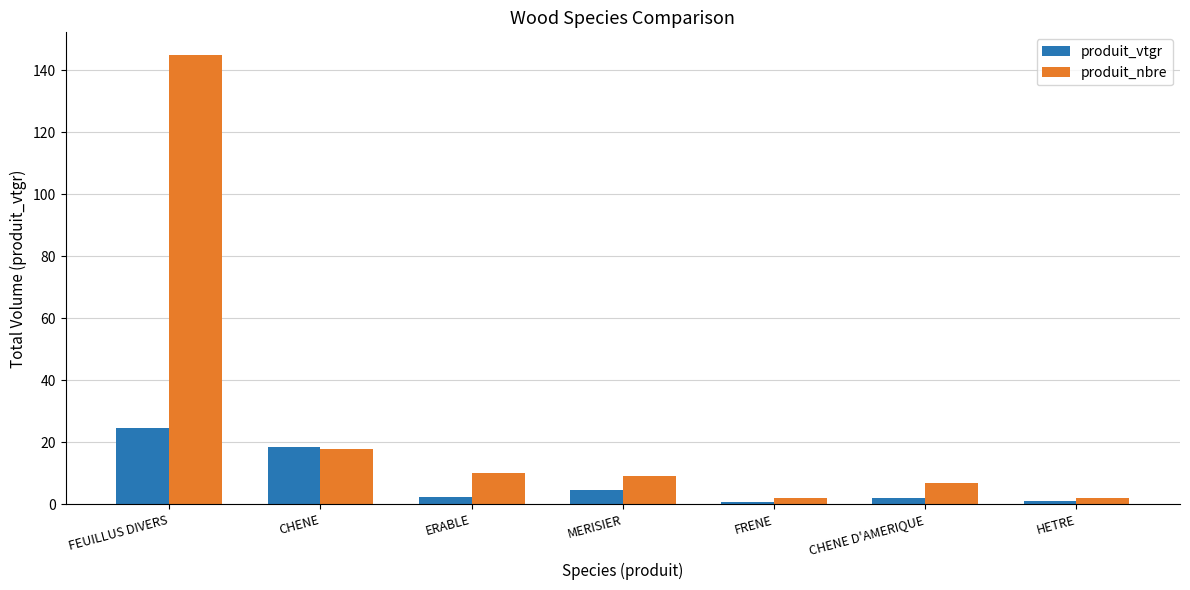

What are all the series names shown in the legend?

produit_vtgr, produit_nbre